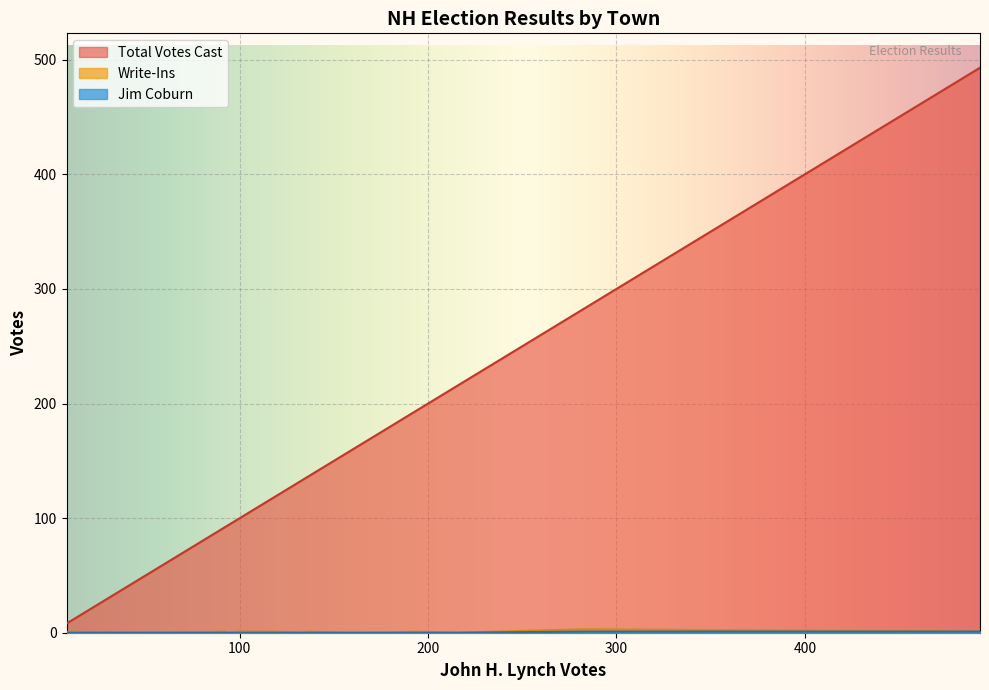

Which series has the largest total across all categories?

Total Votes Cast